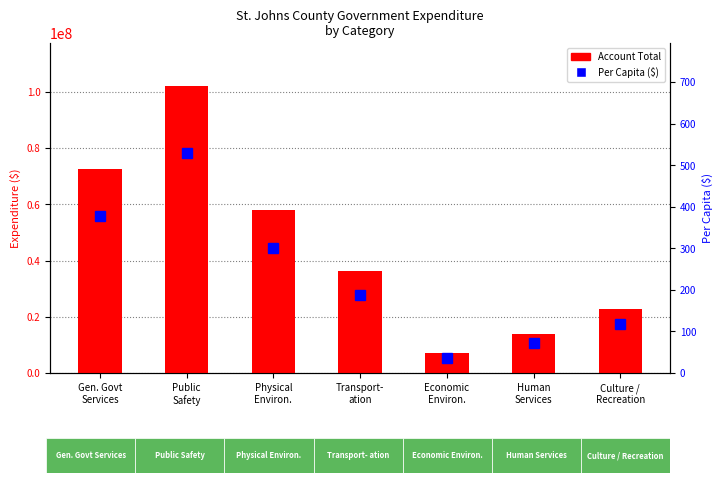

What is the label of the 6th bar from the right?

Public
Safety